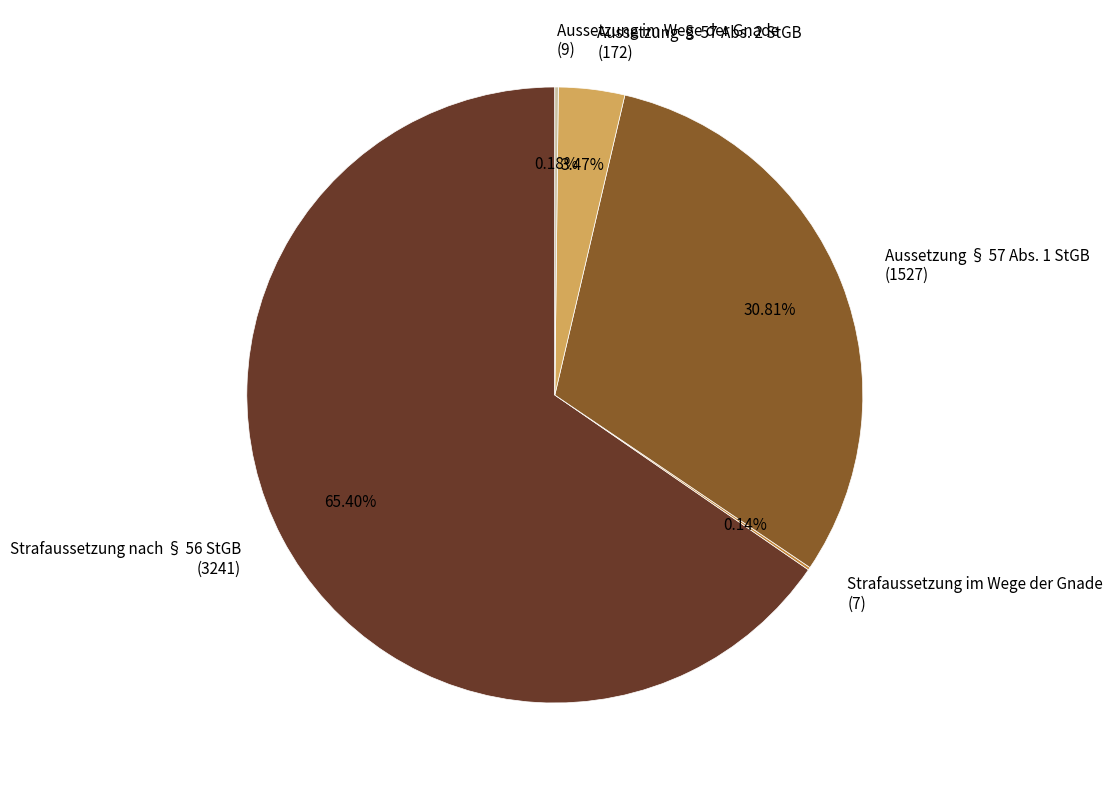

Is the sum of Aussetzung § 57 Abs. 1 StGB (1527) and Aussetzung § 57 Abs. 2 StGB (172) greater than half?

No